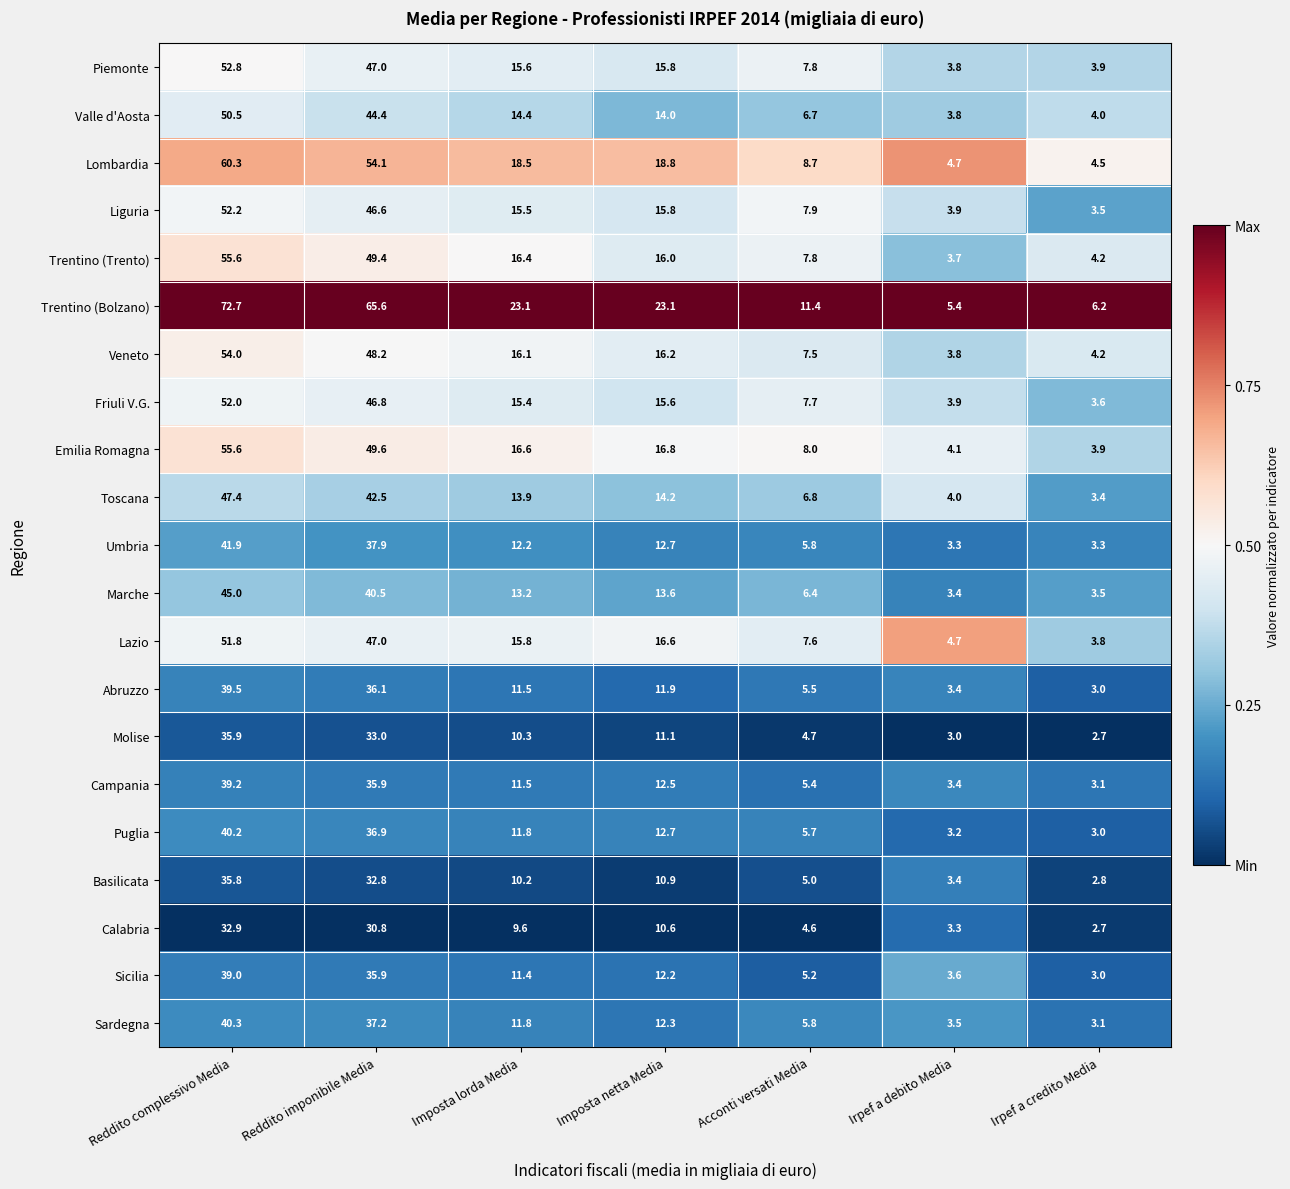

At which label does Puglia first exceed 11?

Reddito complessivo Media